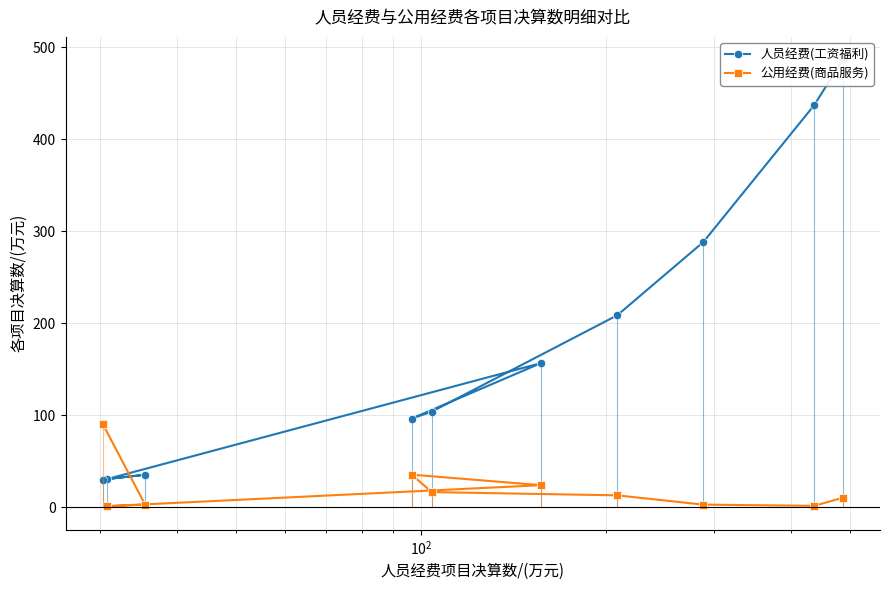

What is the highest value of the 公用经费(商品服务) series?

91.1